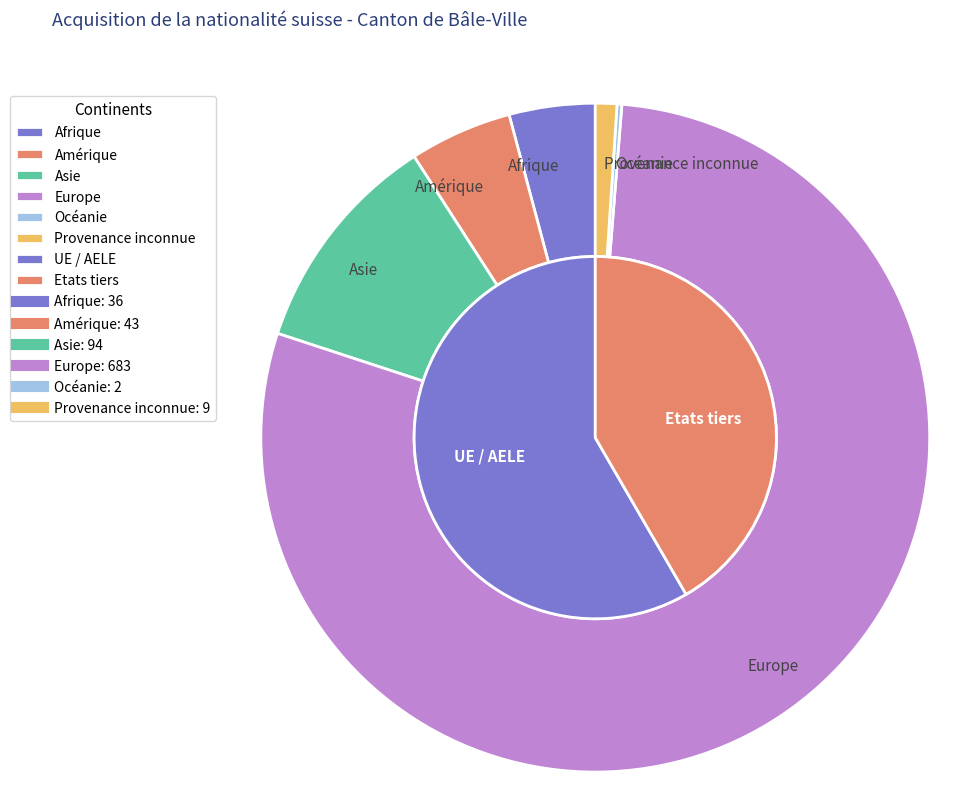

To the nearest percent, what percentage of the pie is Provenance inconnue?

1%